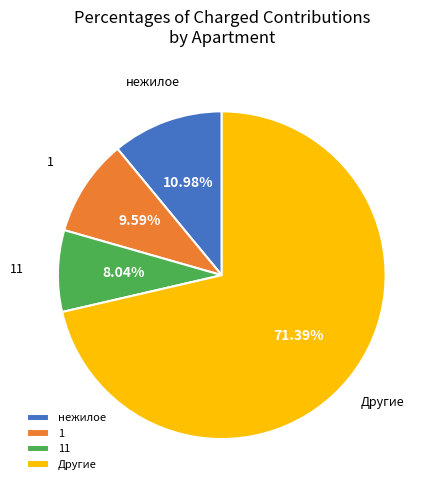

Does any single category account for the majority?

Yes